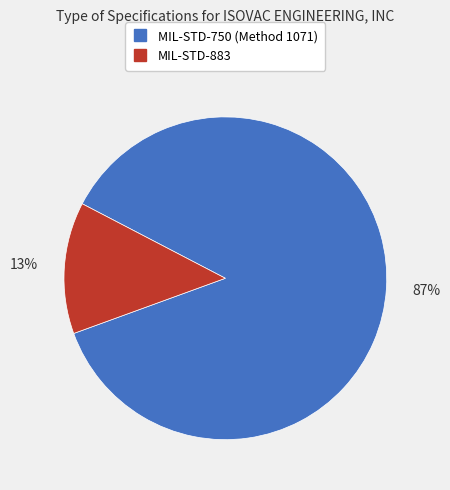

Rank the categories by value from highest to lowest.

MIL-STD-750 (Method 1071), MIL-STD-883